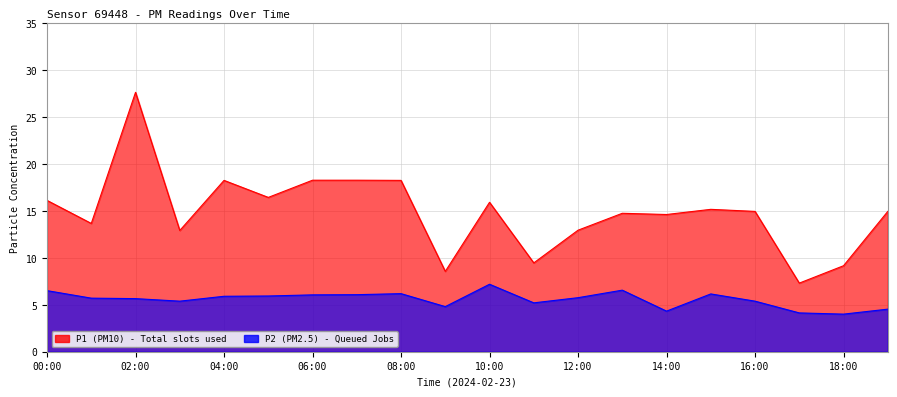

Rank the series by their average value, from lowest to highest.

P2, P1